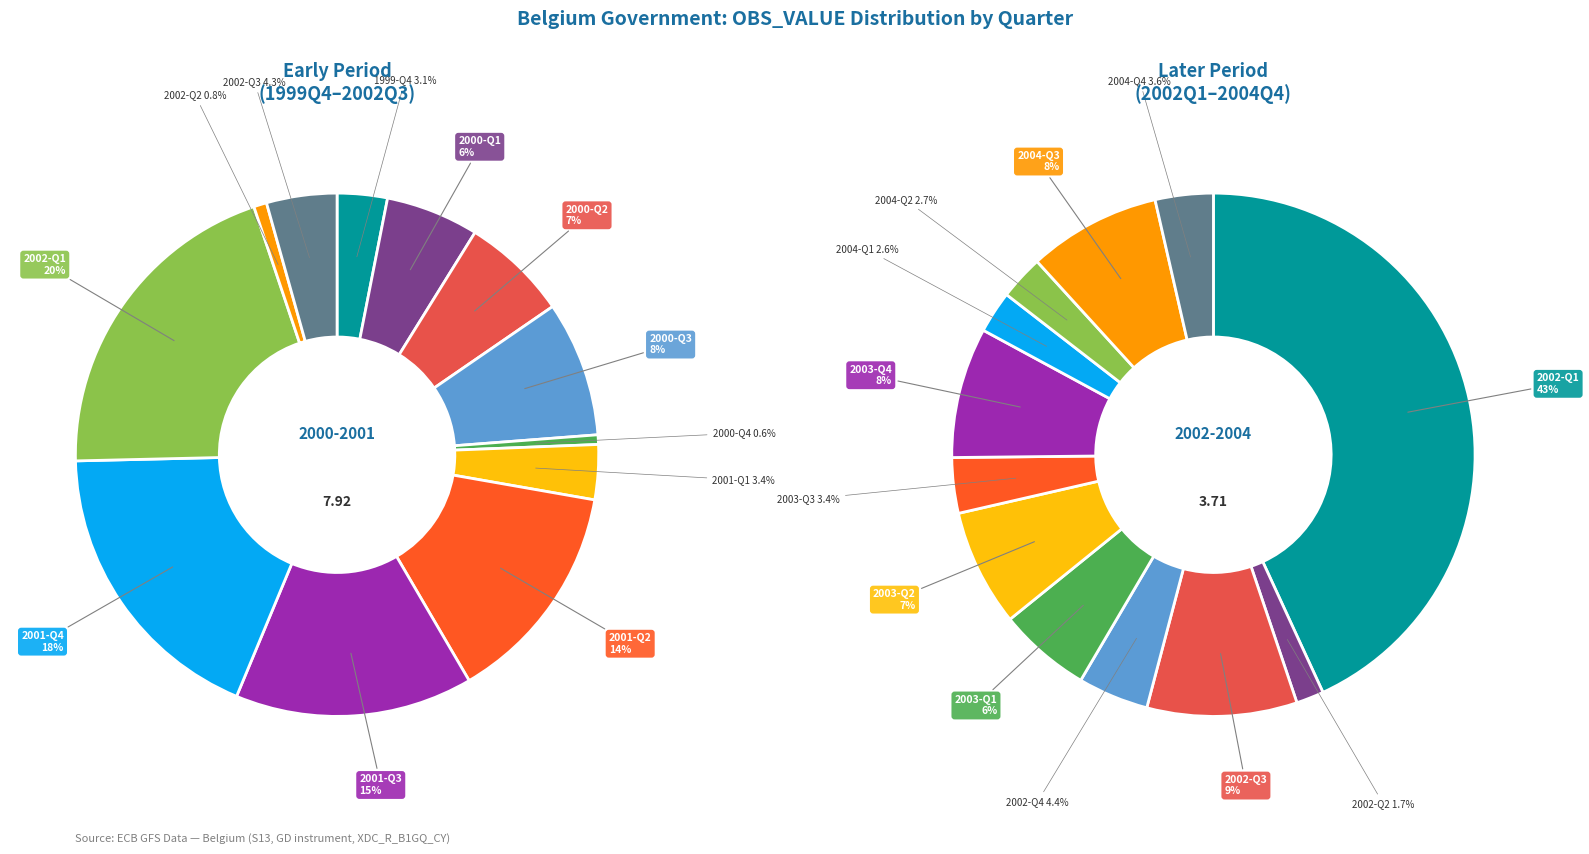

Which slice is the smallest?

2000-Q4